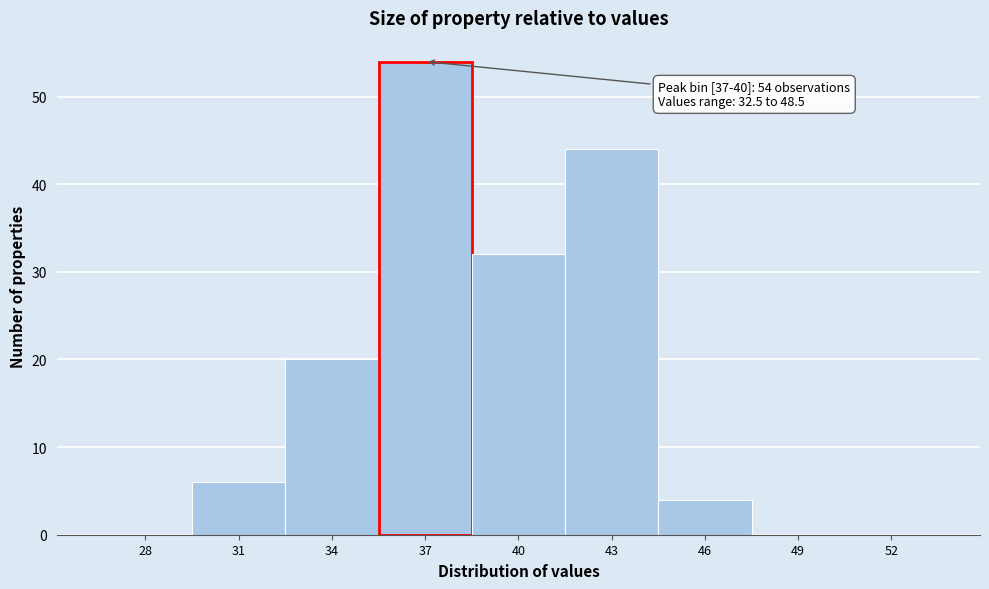

Reading left to right, list all the values displayed in this chart.

28=0	31=6	34=20	37=54	40=32	43=44	46=4	49=0	52=0